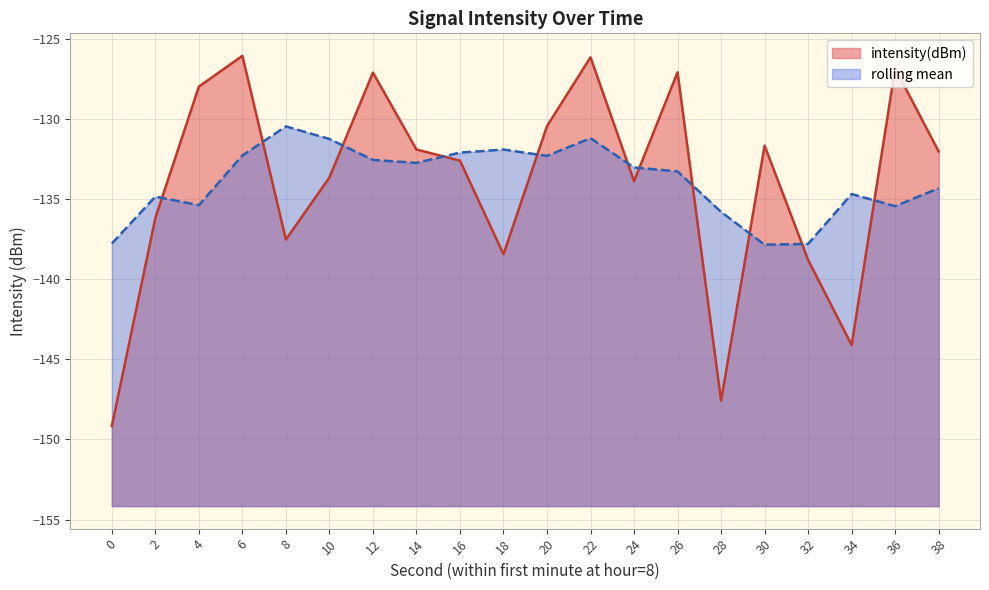

What is the value of the 9th point from the left?

-132.6